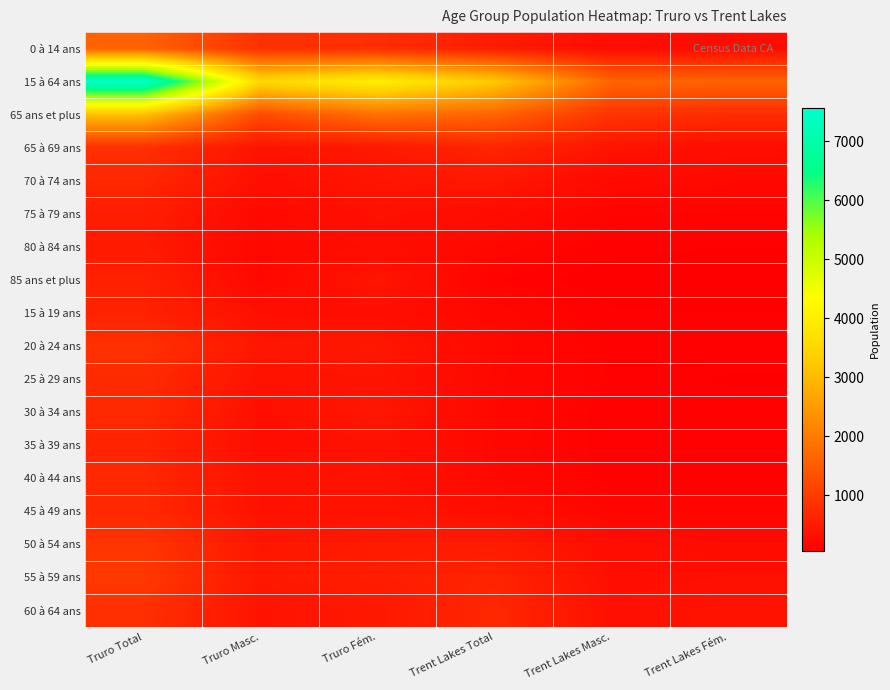

Which series has the widest spread of values?

15 à 64 ans